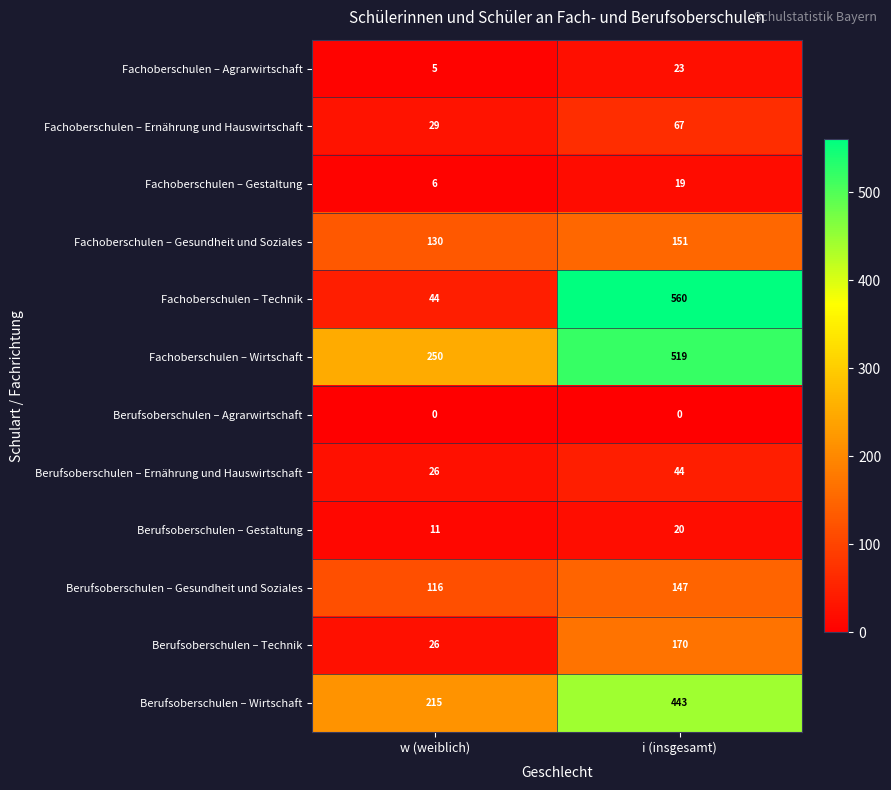

Count the number of data series in this chart.

12